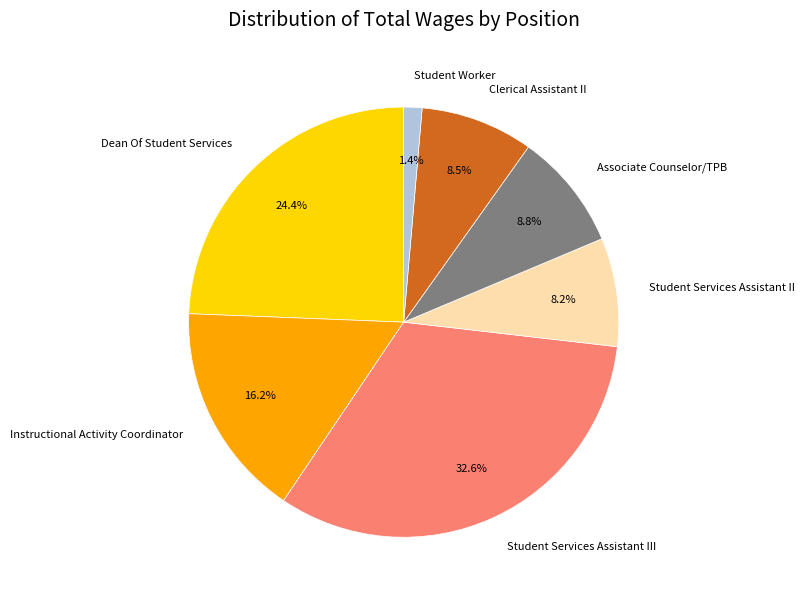

Combined, do Dean Of Student Services and Clerical Assistant II account for over 50%?

No